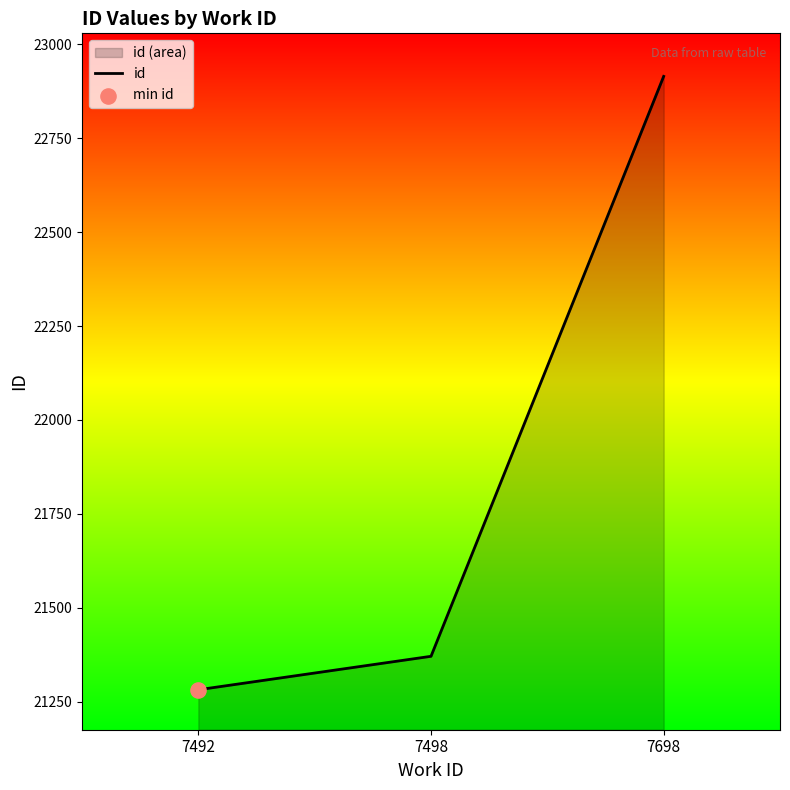

What is the ratio of the value at 7498 to the value at 7698?

0.9